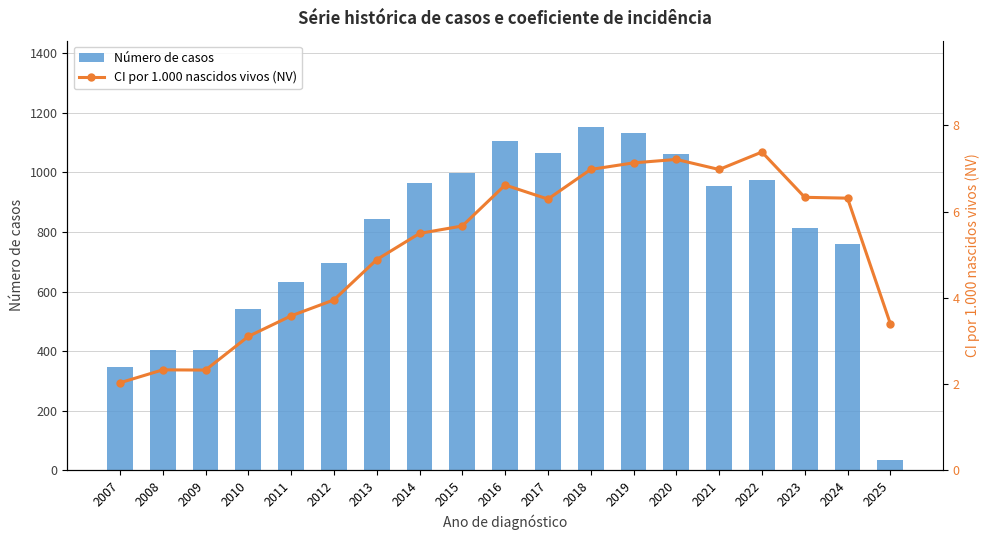

True or false: Número de casos has a value of 541.0 at 2010.

True